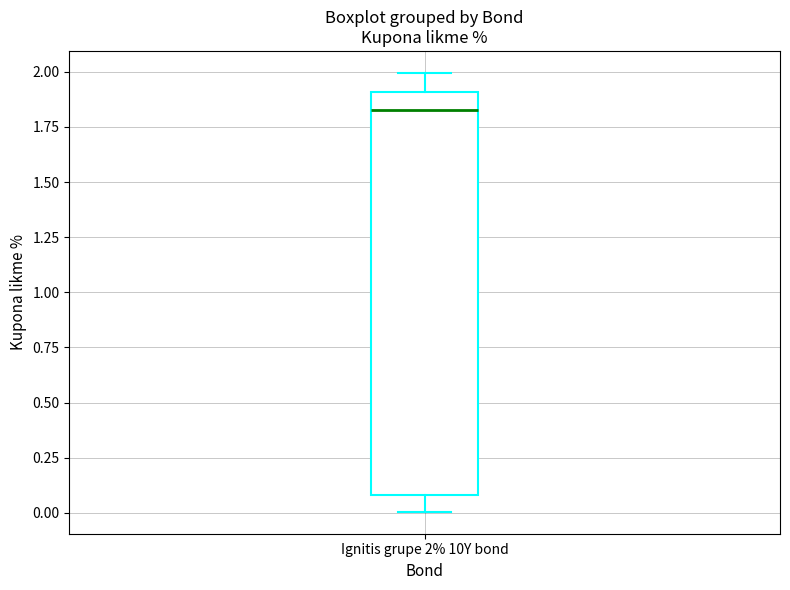

Where is the upper edge of the box for Ignitis grupe 2% 10Y bond on the y-axis? The values are not printed on the chart, so give them approximately, as read against the axis.

1.90